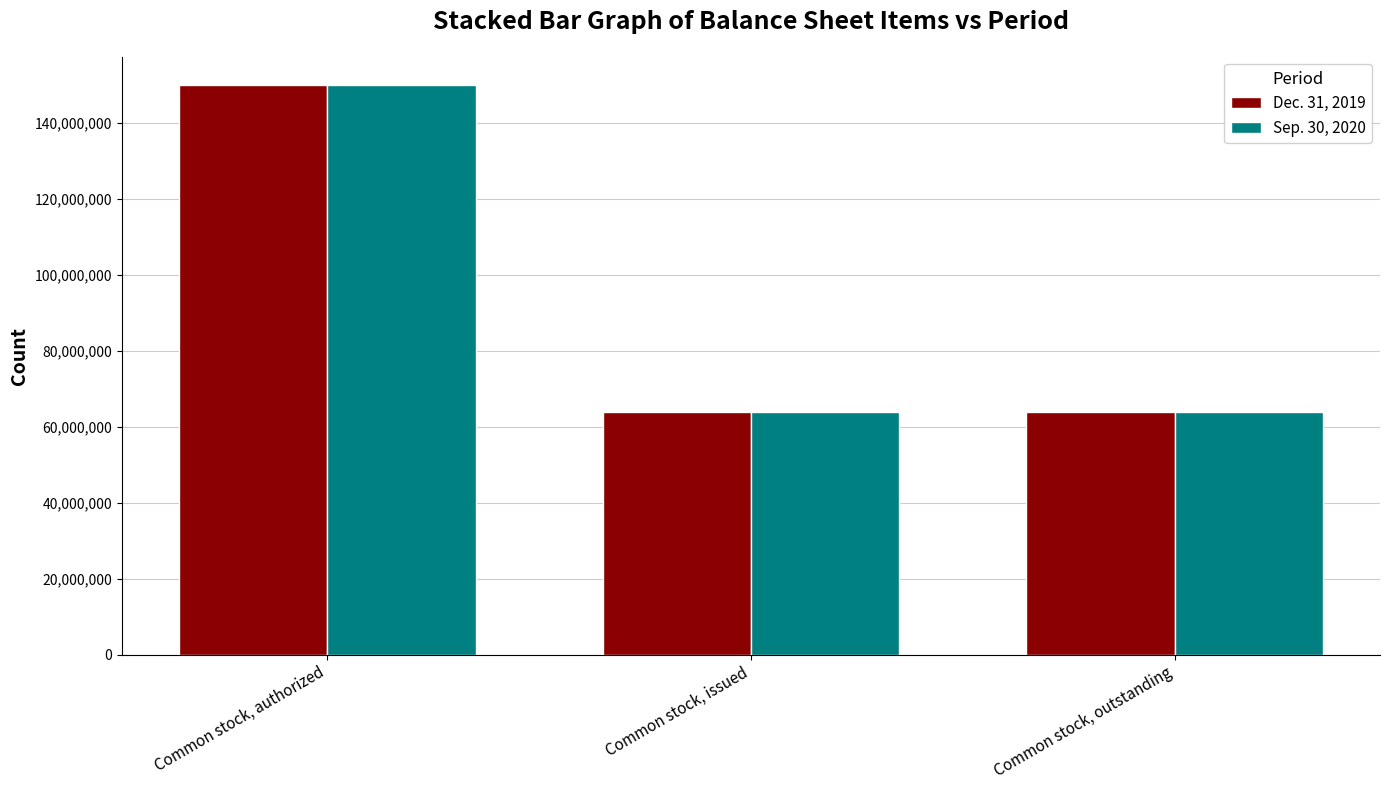

The Dec. 31, 2019 series shows 150000000 at Common stock, authorized. True or false?

True